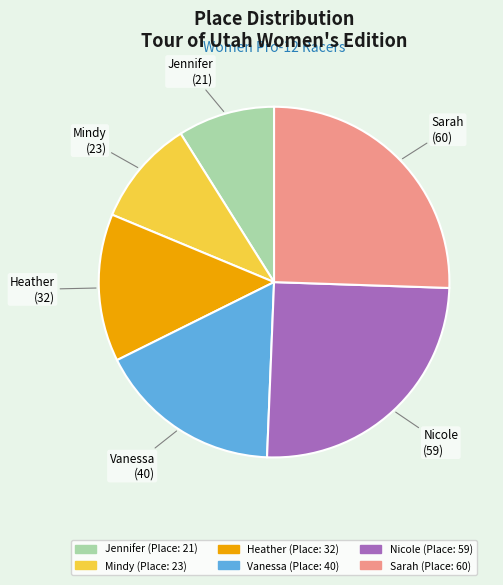

Does Jennifer represent more than half of the total?

No